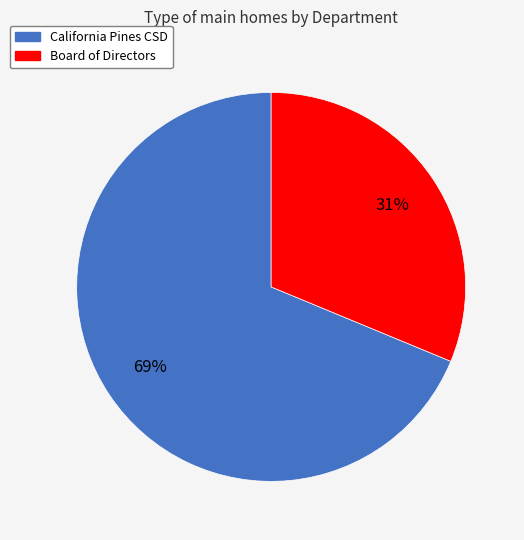

The Board of Directors slice represents 41% of the pie. True or false?

False